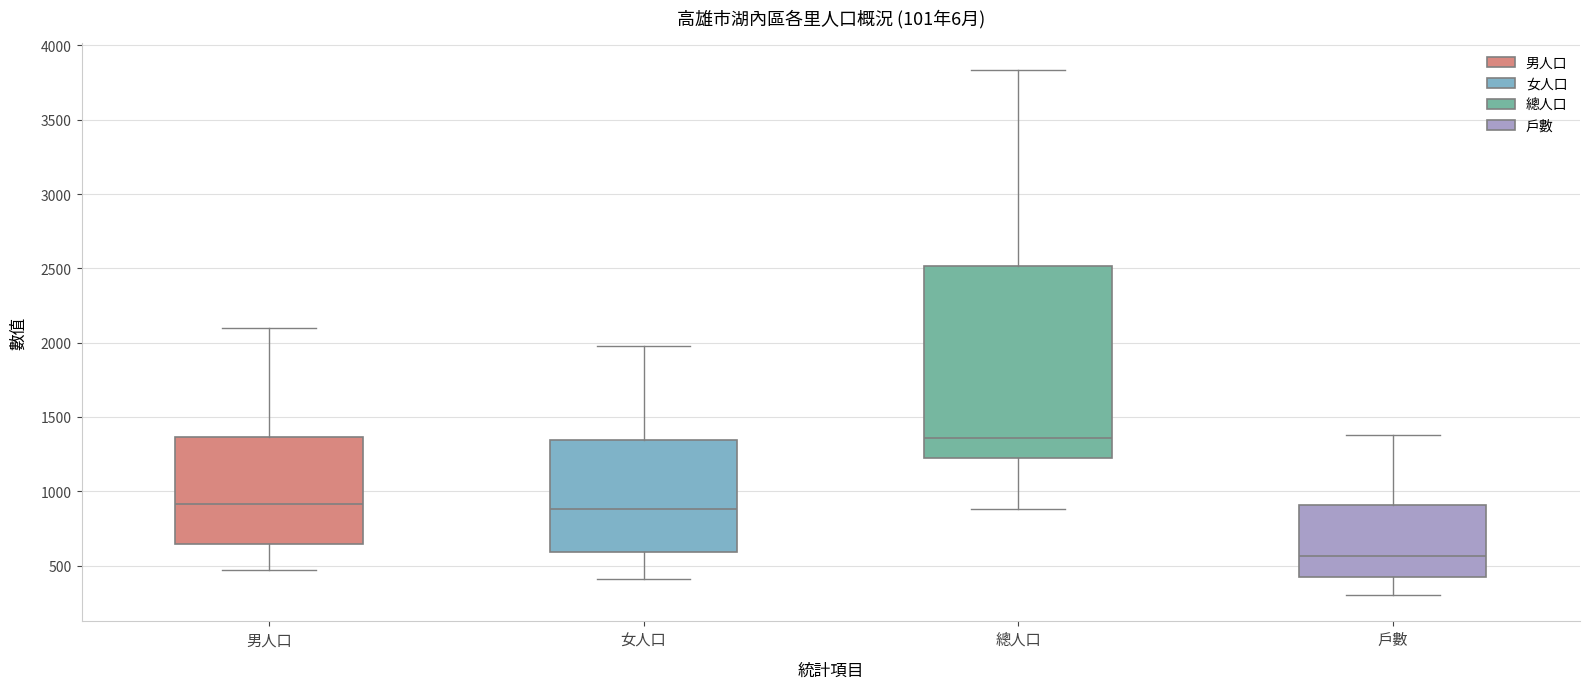

Which box has the lowest median line?

戶數